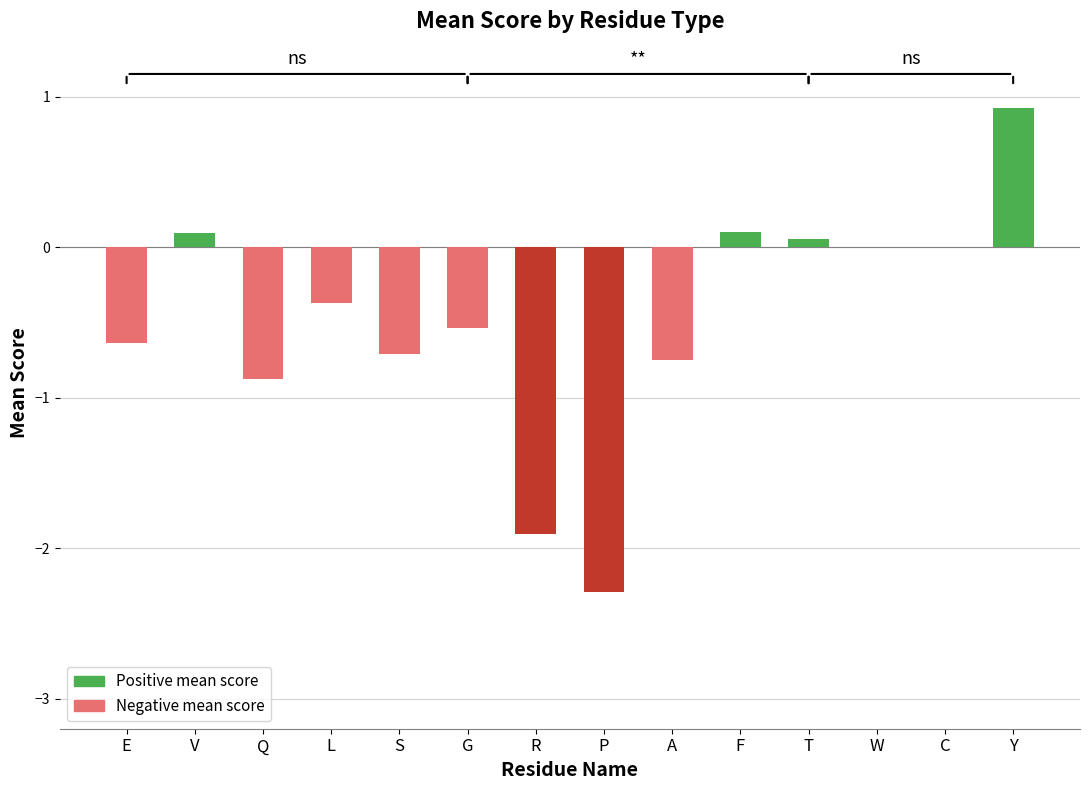

What is the sum of the values at S and F?

-0.6